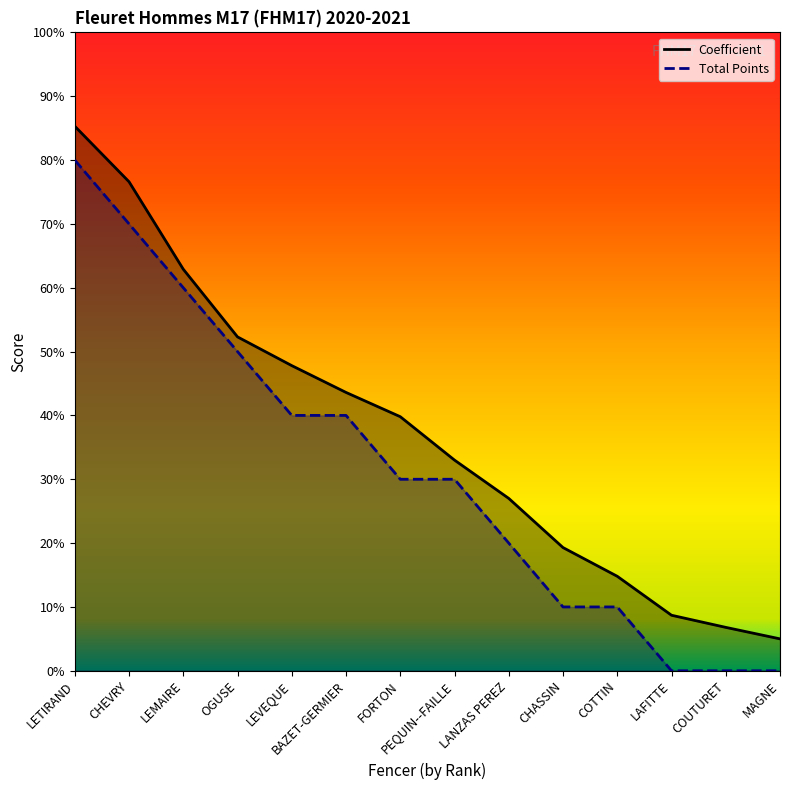

What is the label of the 9th point from the right?

BAZET-GERMIER